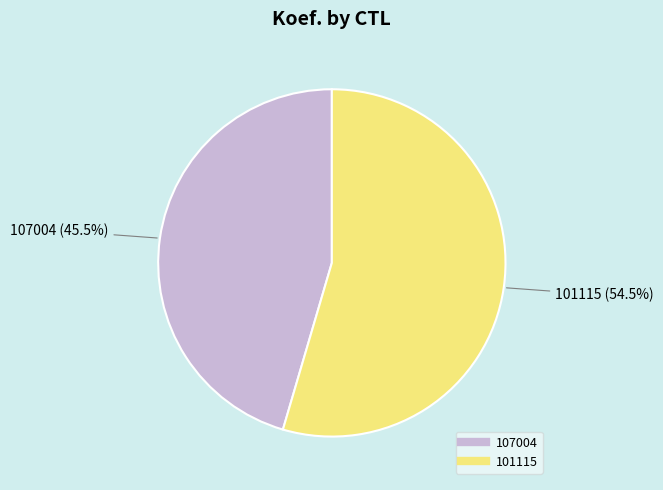

True or false: 101115 accounts for 66% of the total.

False